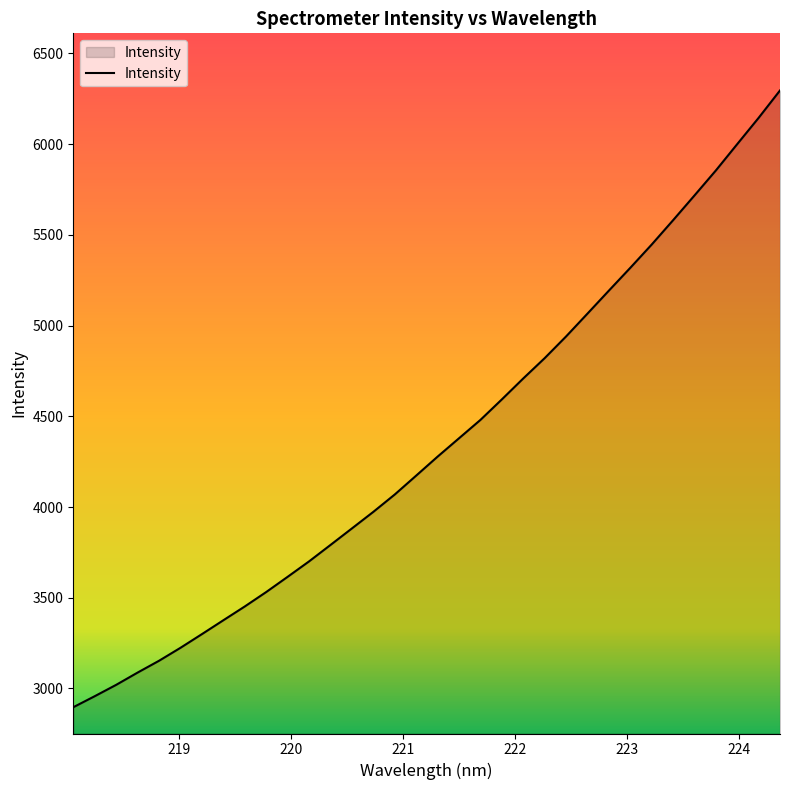

What is the minimum value shown in the chart?

2896.4